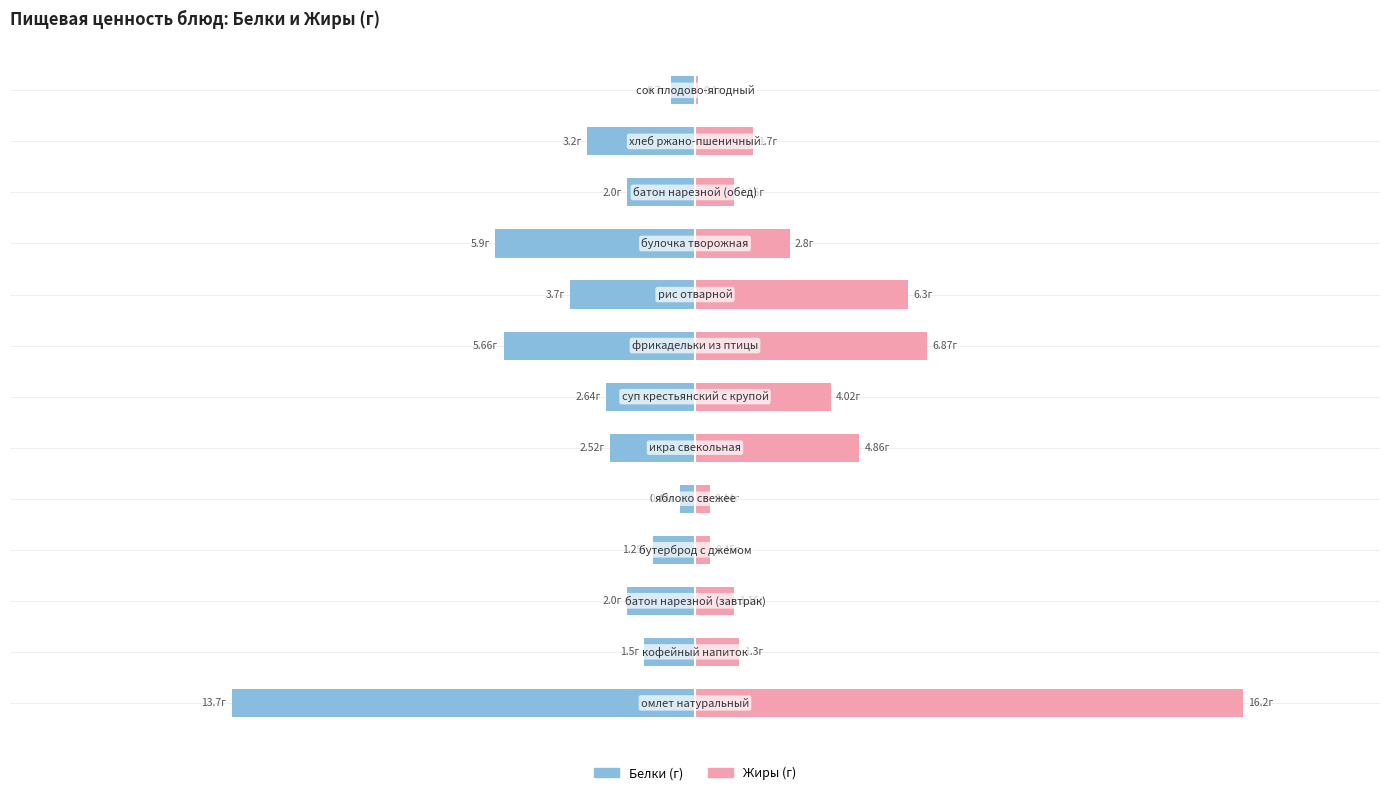

Is the value of Жиры at 7 greater than the value of Белки at 6?

Yes